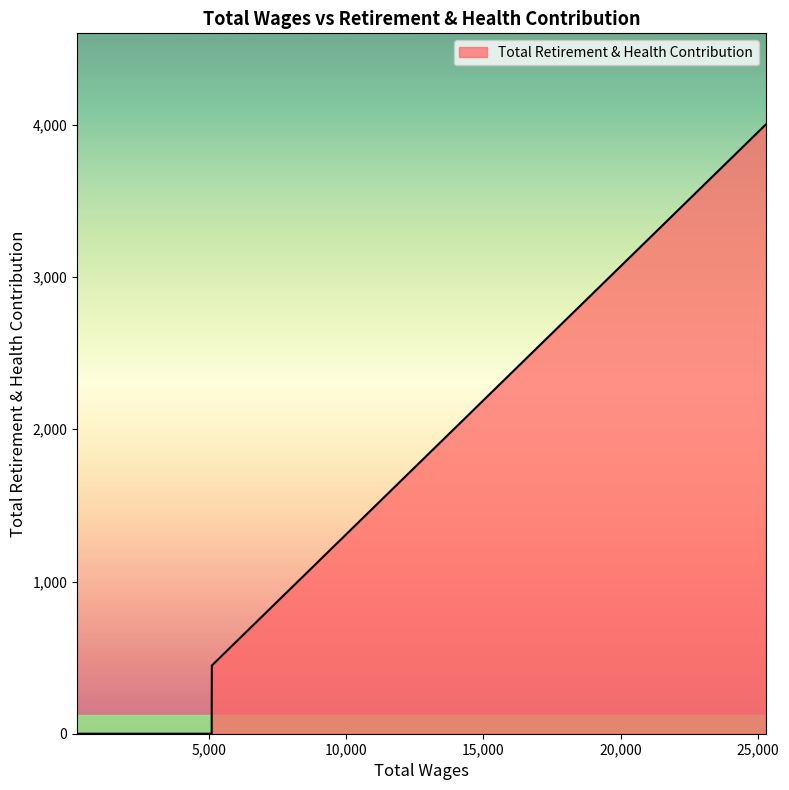

What is the greatest value displayed?

4001